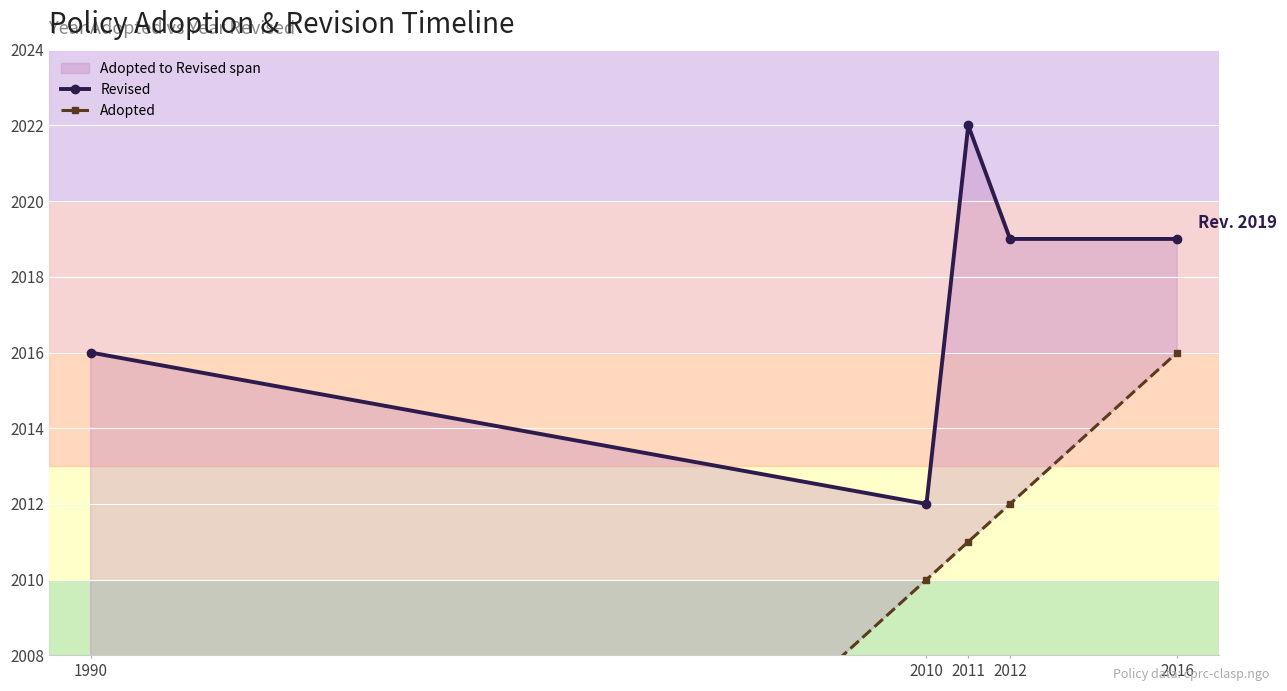

Rank the series by their average value, from highest to lowest.

Revised, Adopted